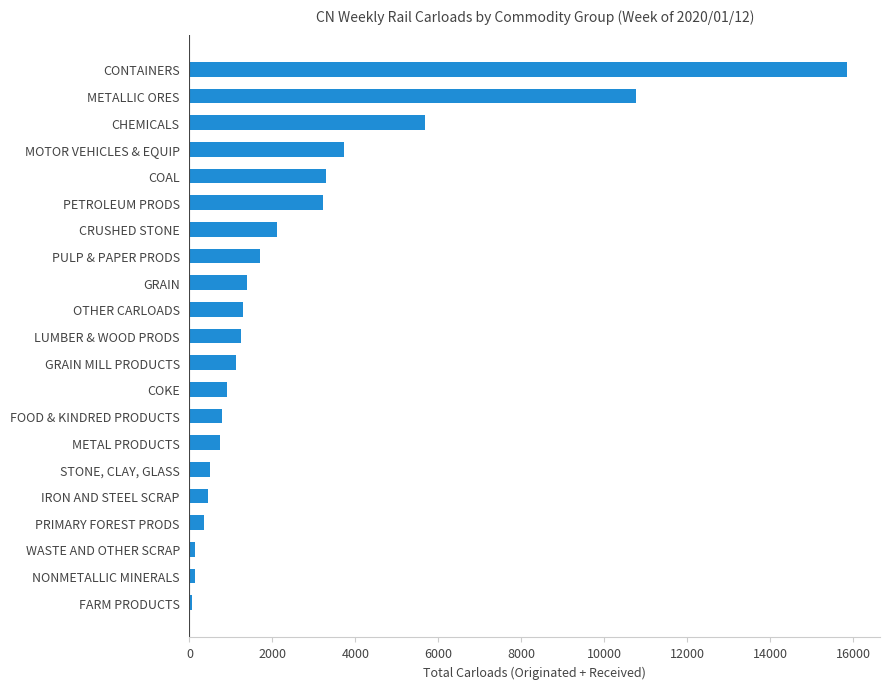

True or false: the data shows 1709 at PULP & PAPER PRODS.

True